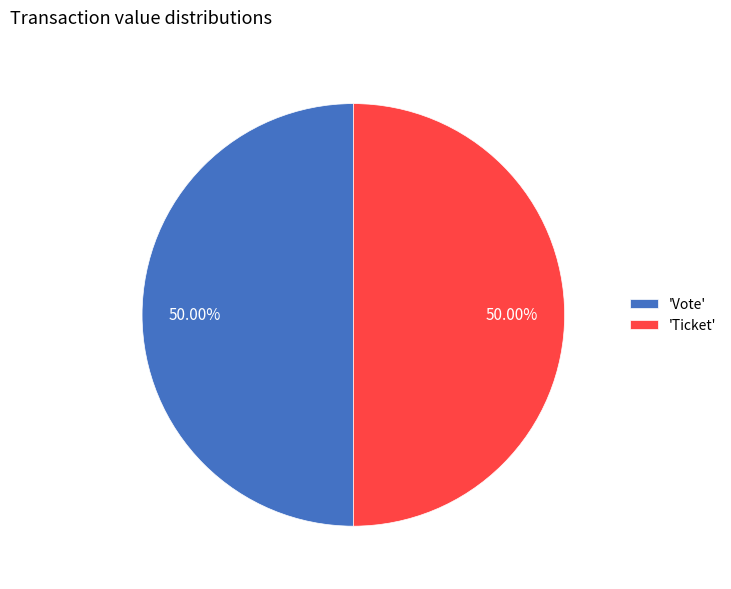

How many segments does this pie chart have?

2